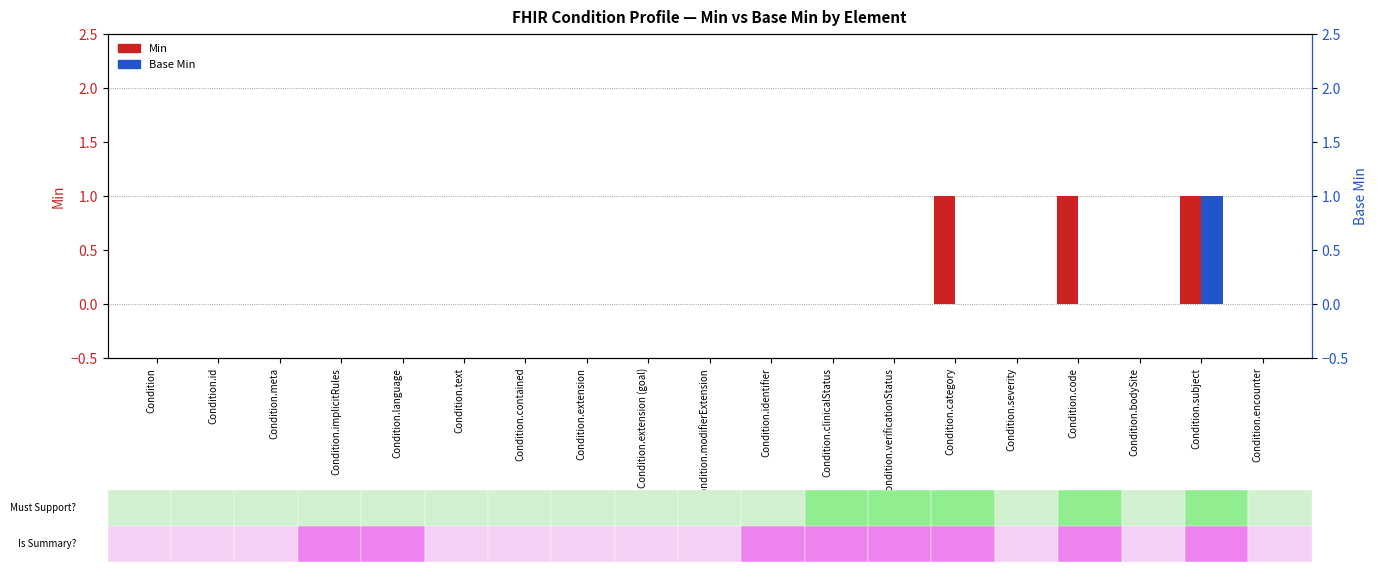

What position from the left is Condition.clinicalStatus?

12